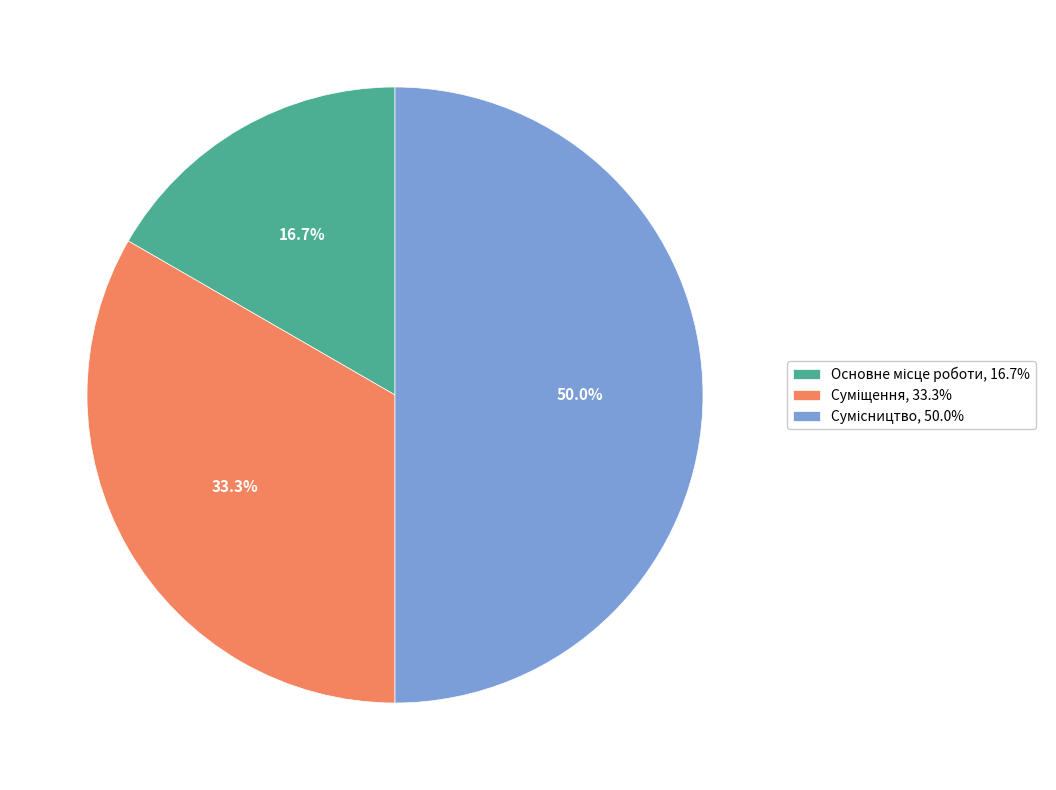

How many slices are in this pie chart?

3